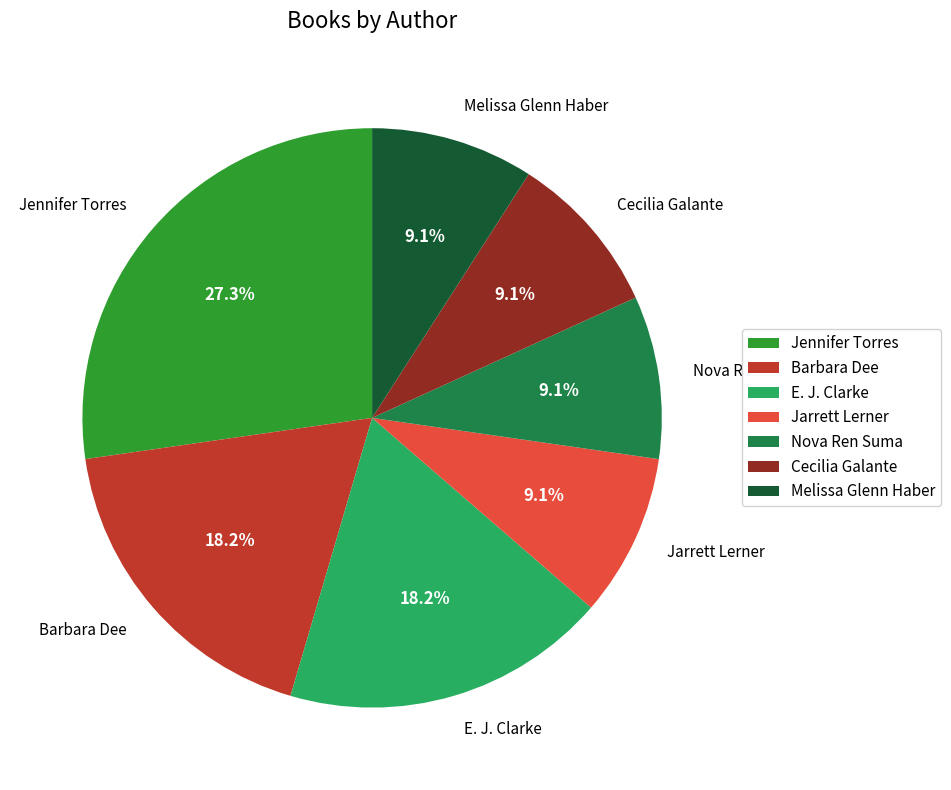

What percentage do Barbara Dee and Nova Ren Suma together represent?

27.3%